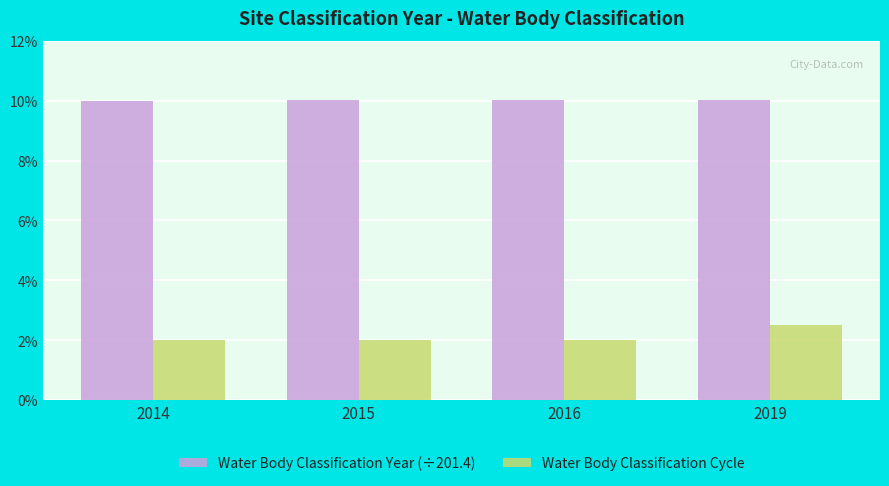

What value does the Water Body Classification Cycle series have at 2015?

2.0